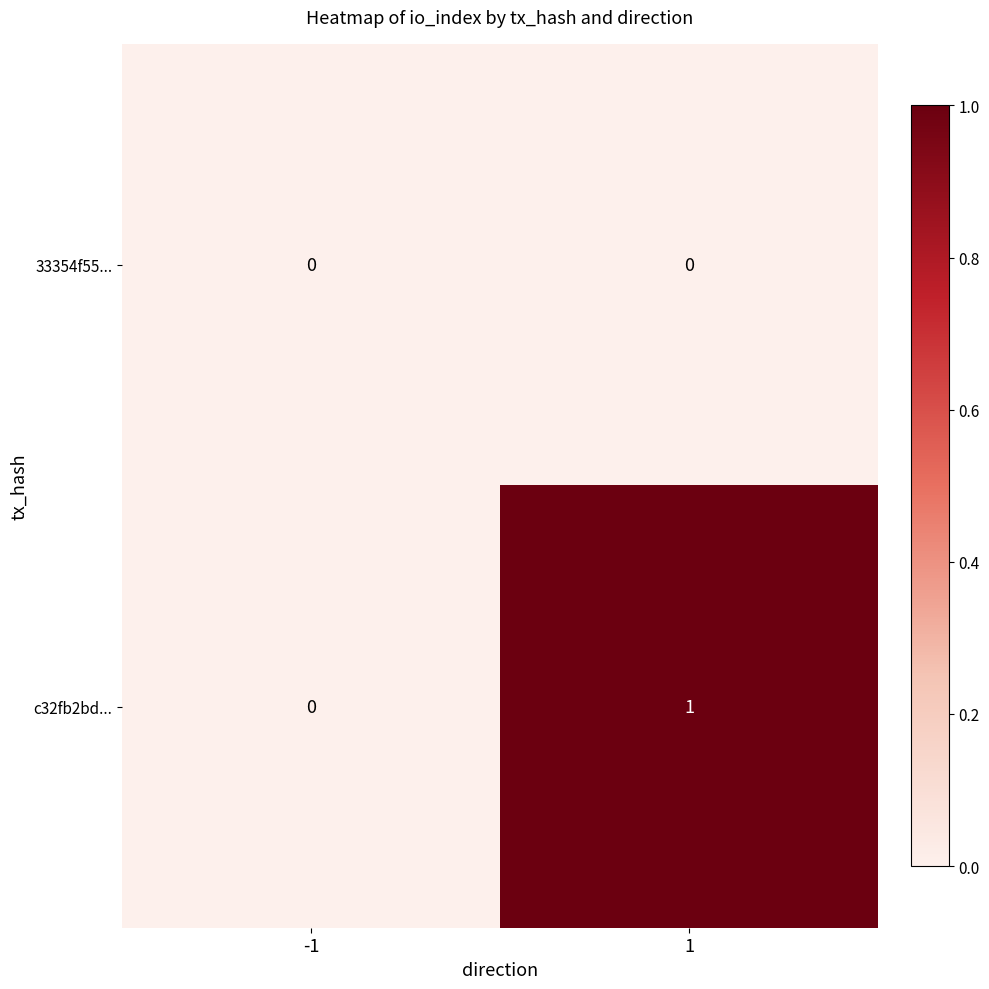

Rank the series by their average value, from highest to lowest.

c32fb2bd..., 33354f55...